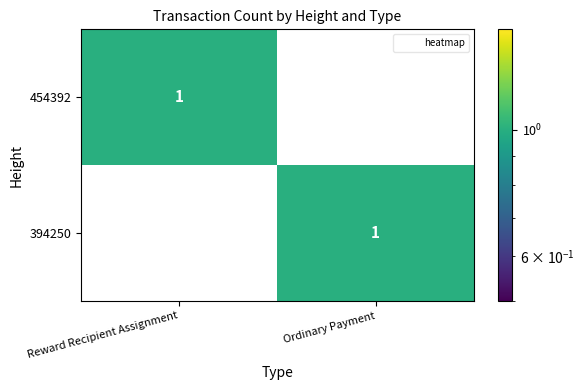

Rank the series at Ordinary Payment from highest to lowest value.

394250, 454392